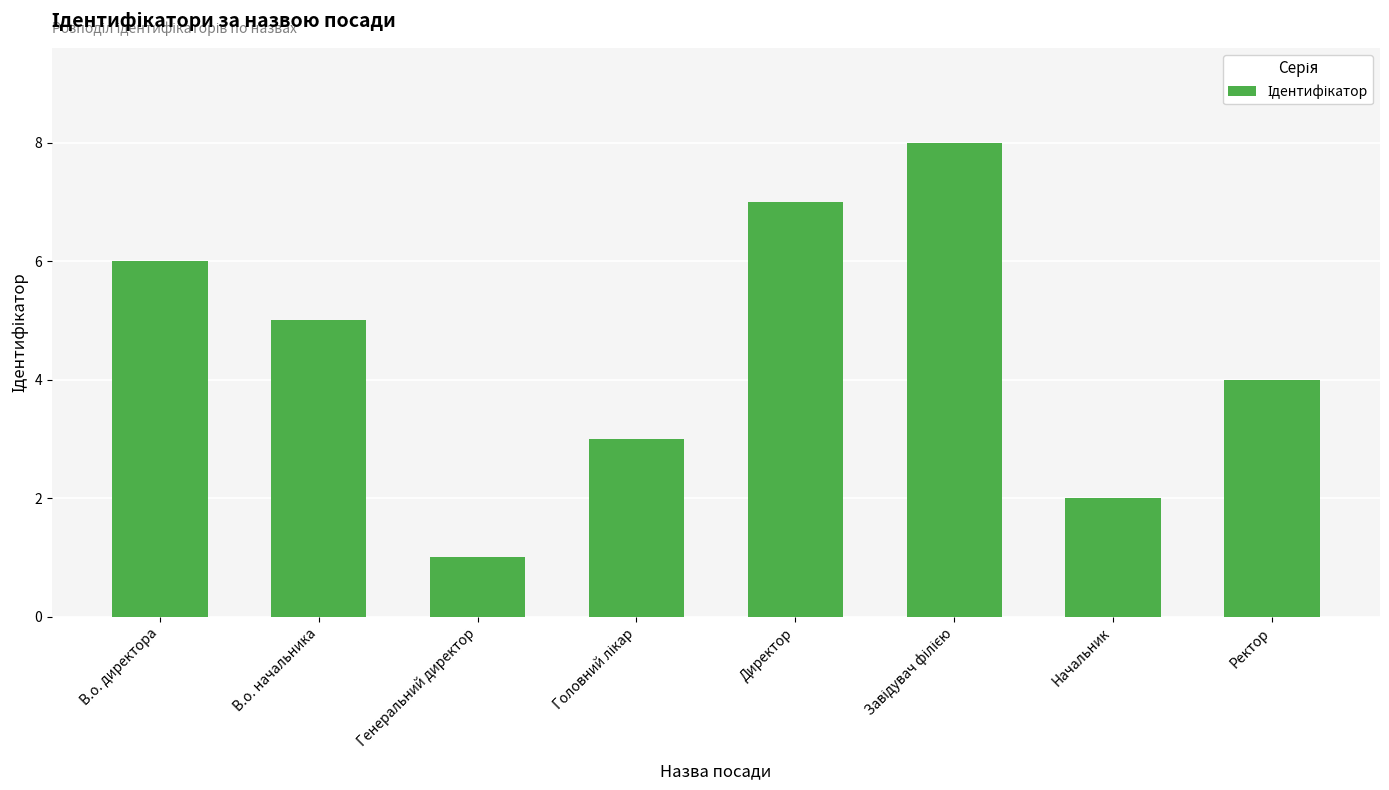

What is the maximum value shown in the chart?

8